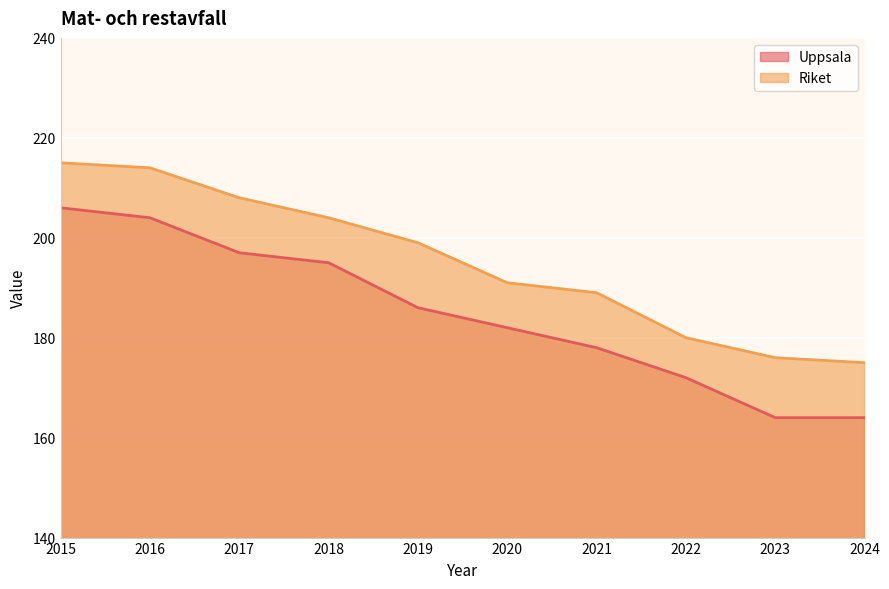

Is it true that Riket equals 175 at 2024?

True